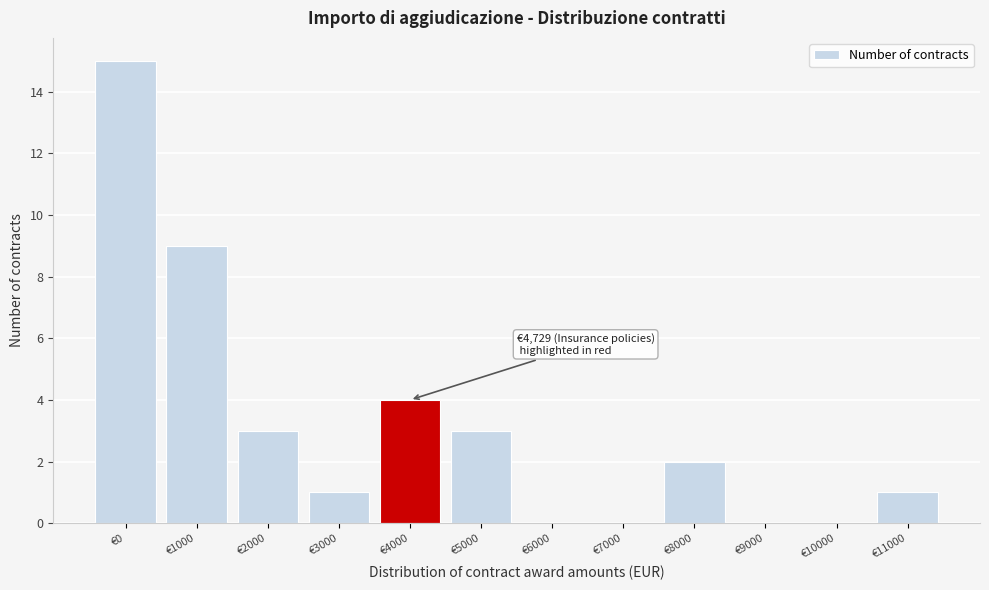

Reading left to right, extract all data points from this chart.

€0=15	€1000=9	€2000=3	€3000=1	€4000=4	€5000=3	€6000=0	€7000=0	€8000=2	€9000=0	€10000=0	€11000=1